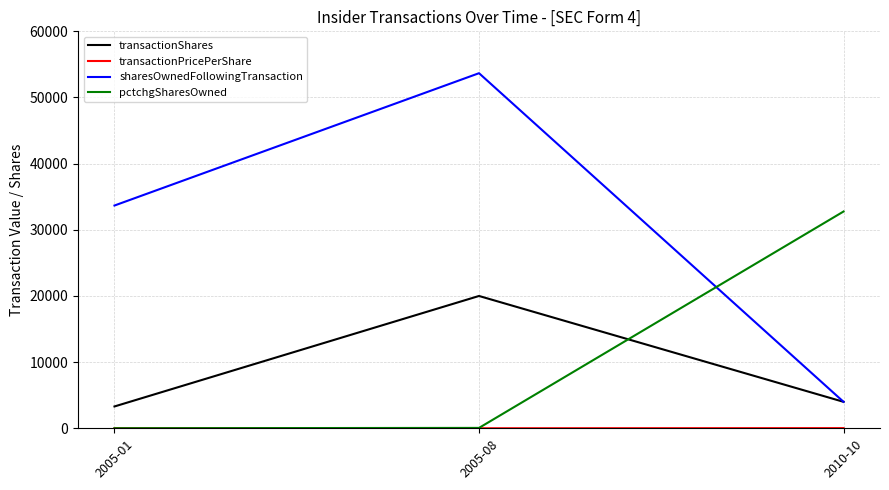

Which series has the largest total across all categories?

sharesOwnedFollowingTransaction